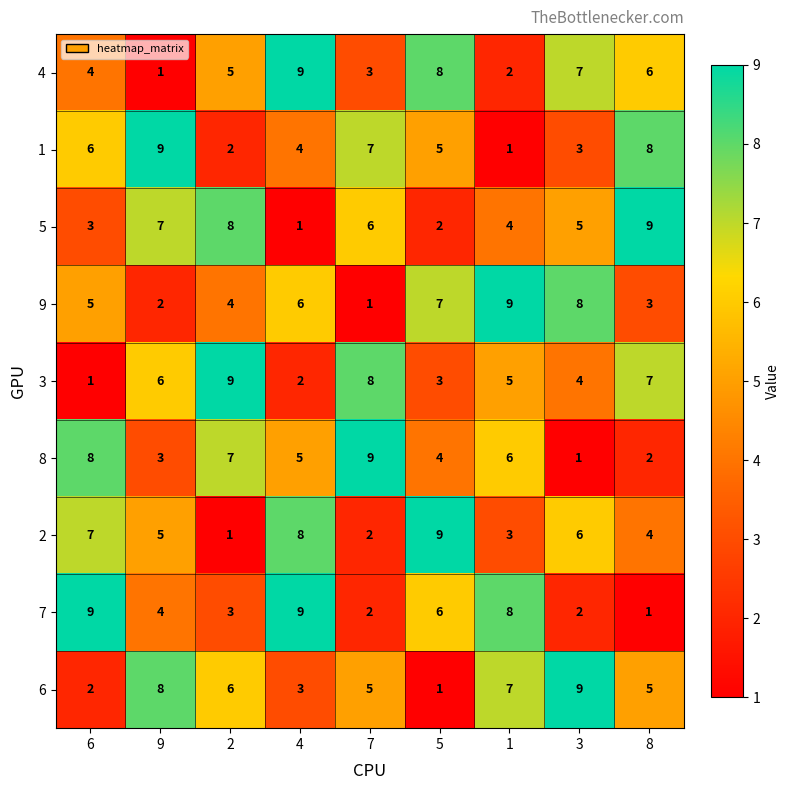

Where does the 6 series first go above 5?

9